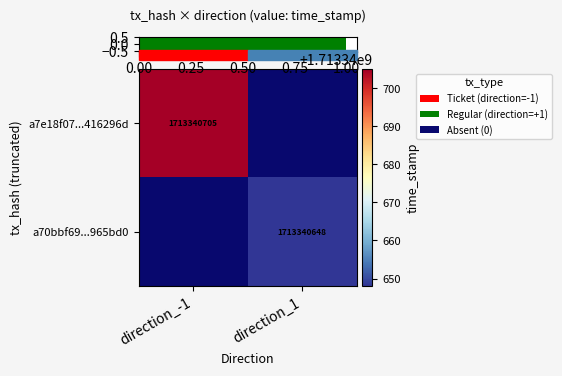

What is the difference between the highest and lowest values at direction_-1?

1713340705